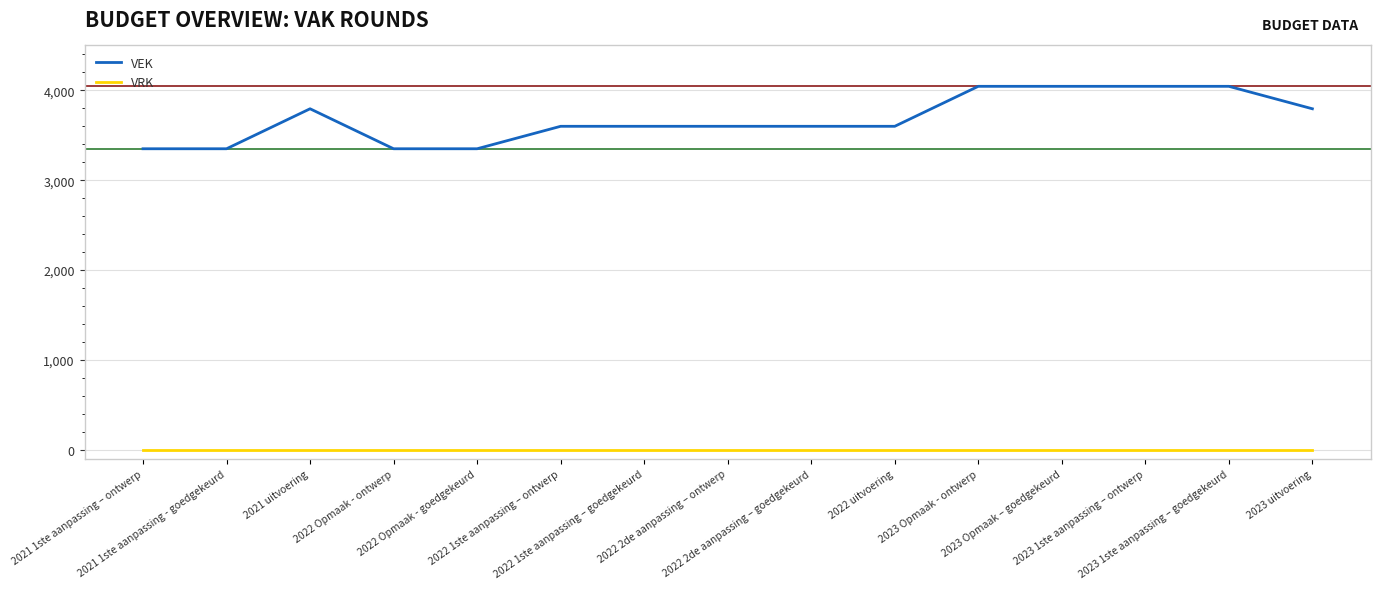

Which series changed the most between 2021 1ste aanpassing – ontwerp and 2022 1ste aanpassing – ontwerp?

VEK